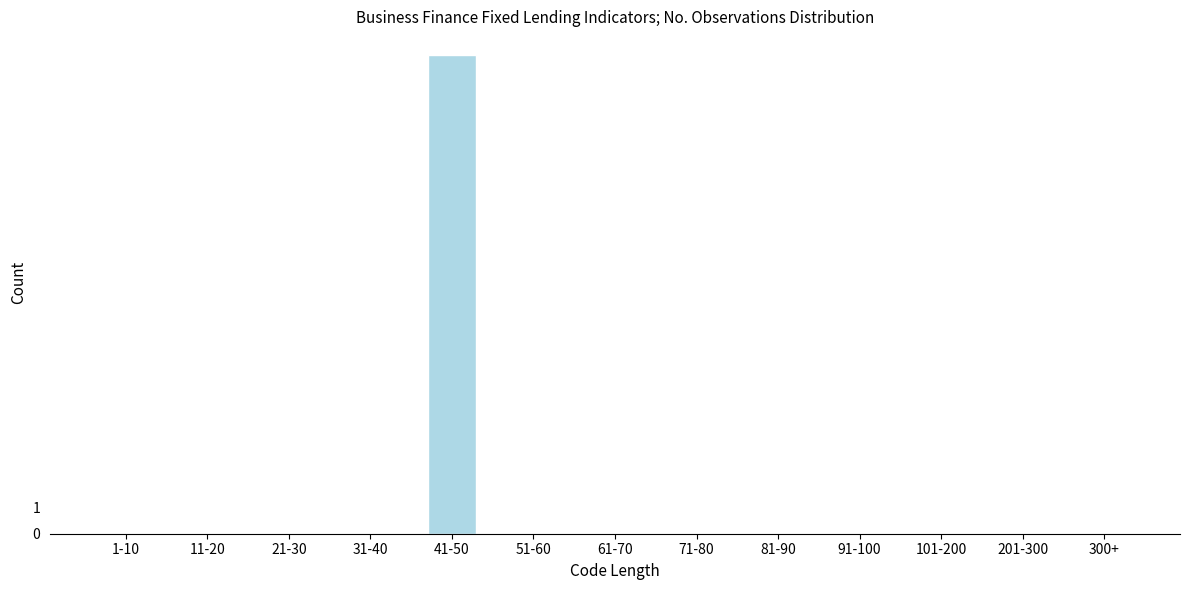

Reading left to right, extract all data points from this chart.

1-10=0	11-20=0	21-30=0	31-40=0	41-50=18	51-60=0	61-70=0	71-80=0	81-90=0	91-100=0	101-200=0	201-300=0	300+=0